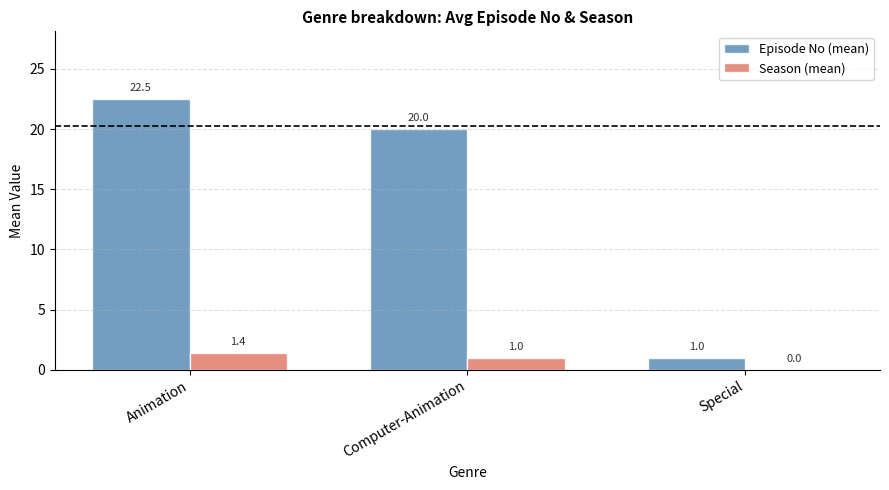

Which series changed the most between Computer-Animation and Special?

Episode No (mean)